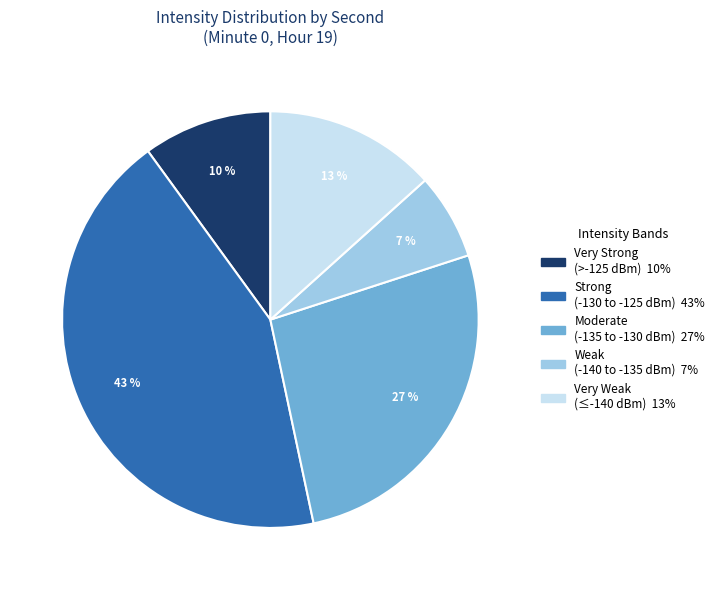

Is there any slice that represents more than half of the pie?

No